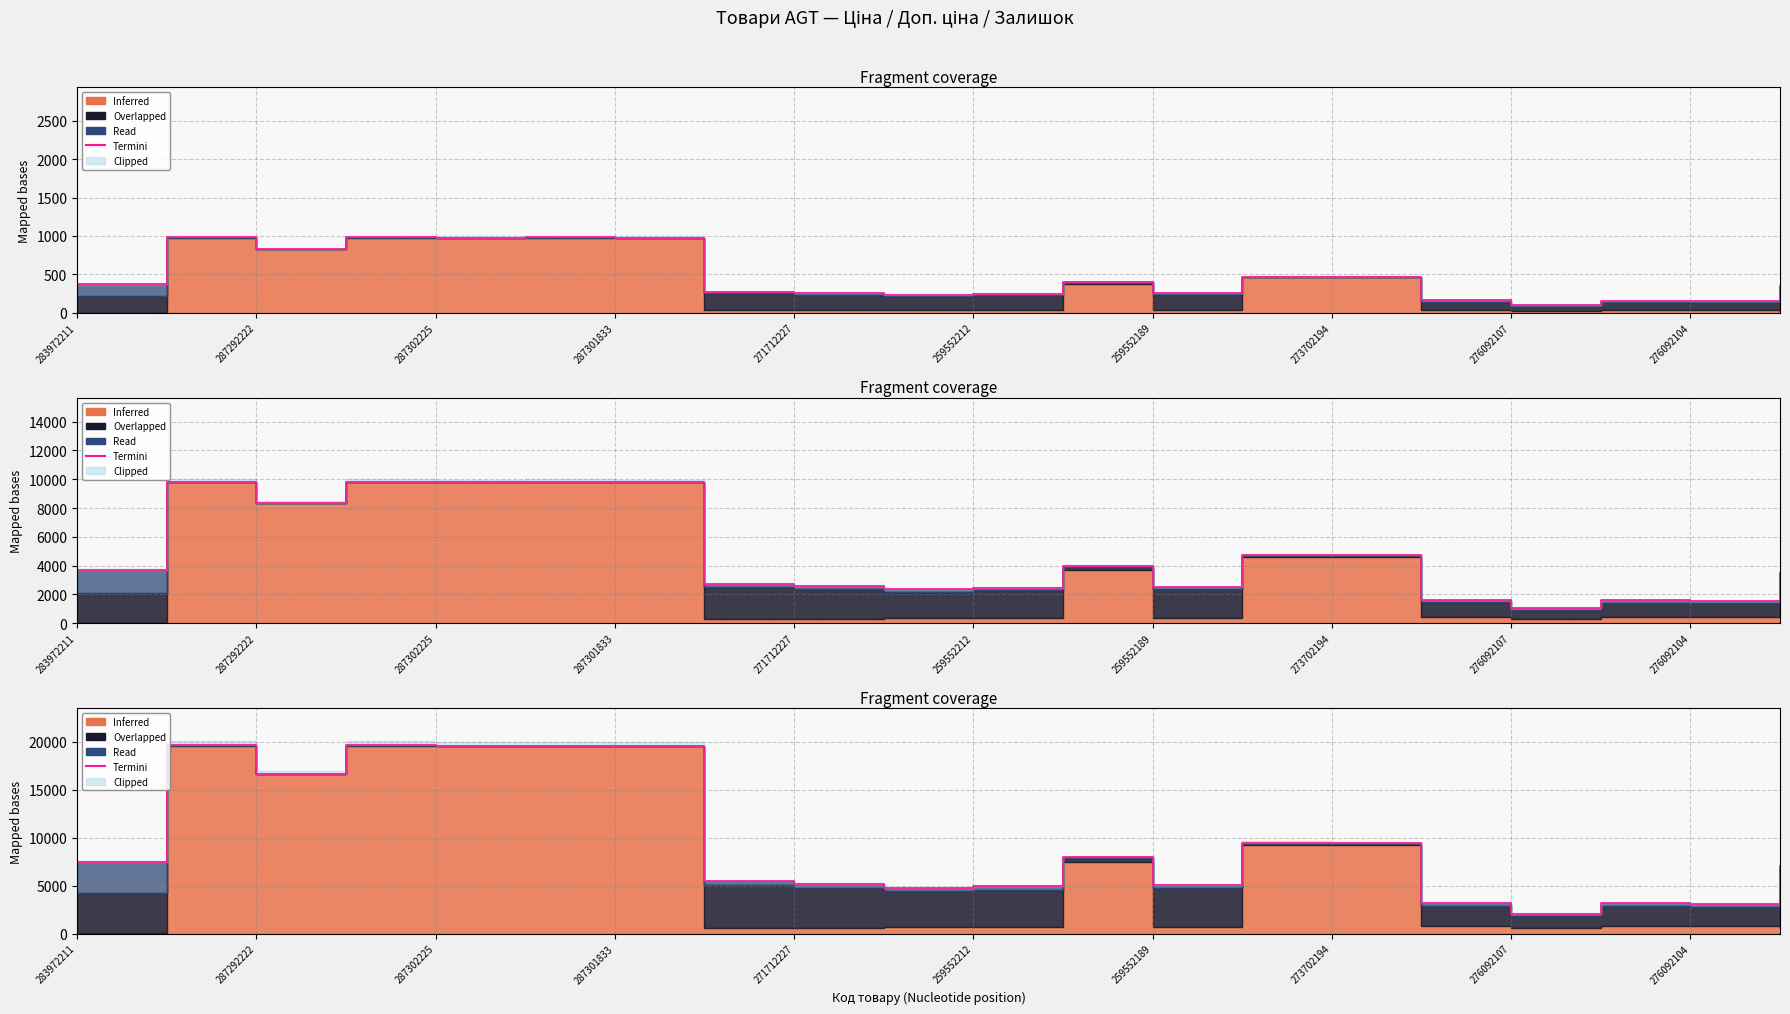

How many data points are above 7414?

10